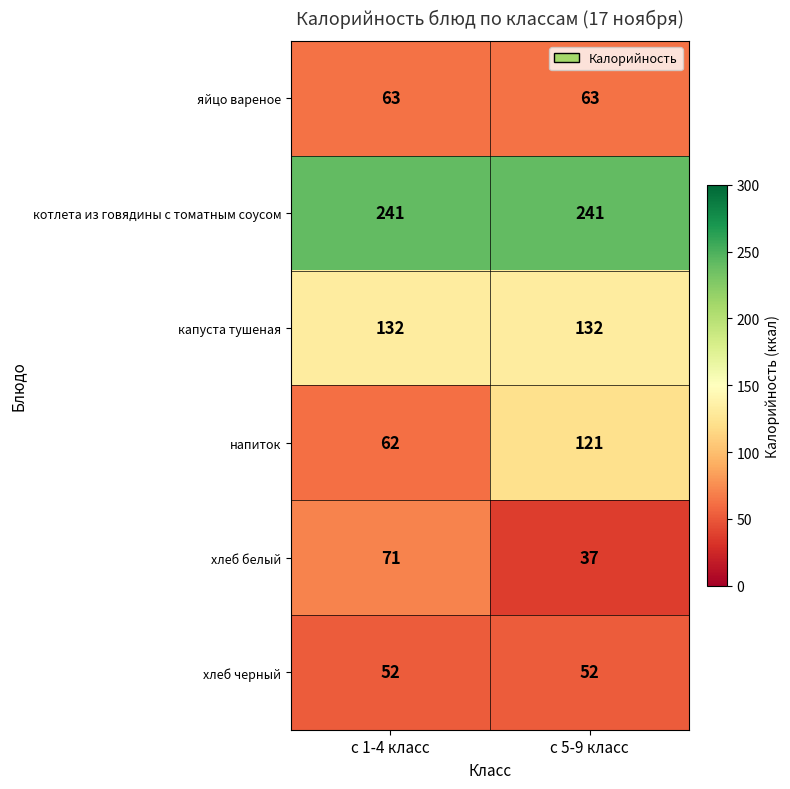

Reading left to right, extract all data points from this chart.

яйцо вареное: с 1-4 класс=63	с 5-9 класс=63
котлета из говядины с томатным соусом: с 1-4 класс=241	с 5-9 класс=241
капуста тушеная: с 1-4 класс=132	с 5-9 класс=132
напиток: с 1-4 класс=62	с 5-9 класс=121
хлеб белый: с 1-4 класс=71	с 5-9 класс=37
хлеб черный: с 1-4 класс=52	с 5-9 класс=52